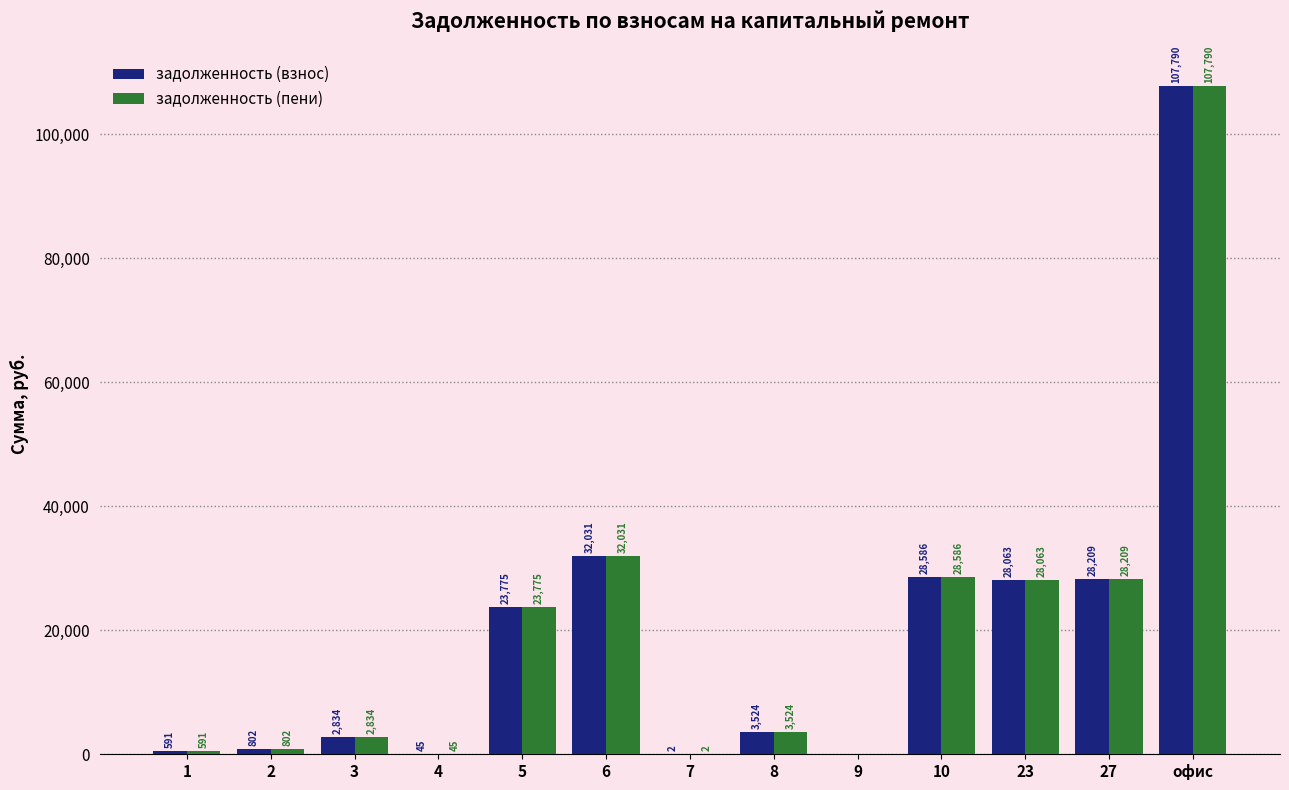

Are the bars grouped side by side (vs. stacked)?

Yes